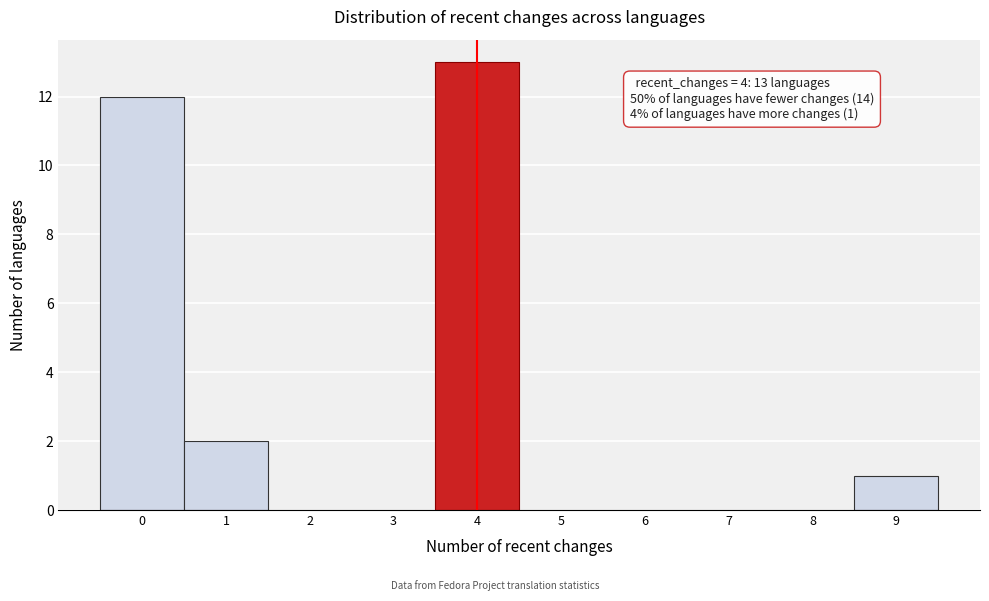

Which range on the x-axis has the tallest bar?

3.5 to 4.5